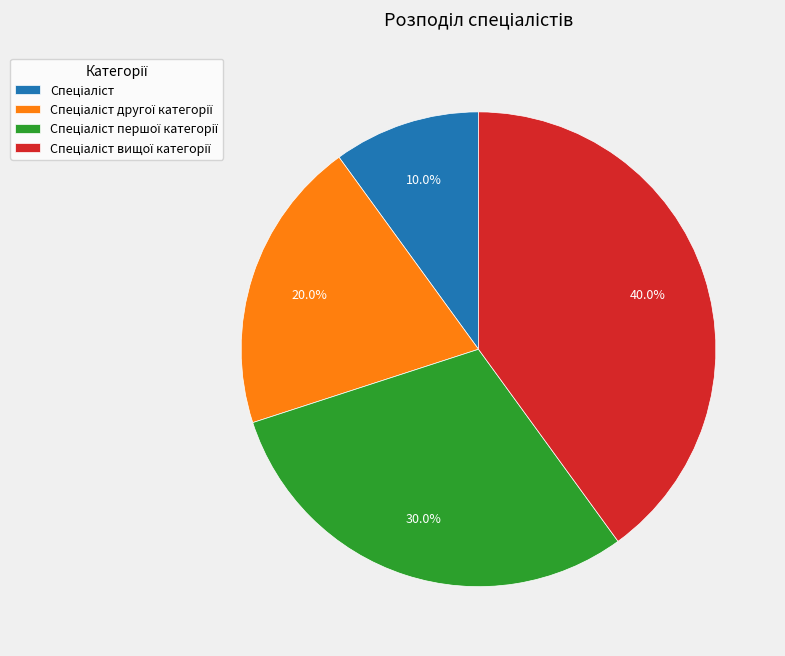

Is there a majority slice in this chart?

No